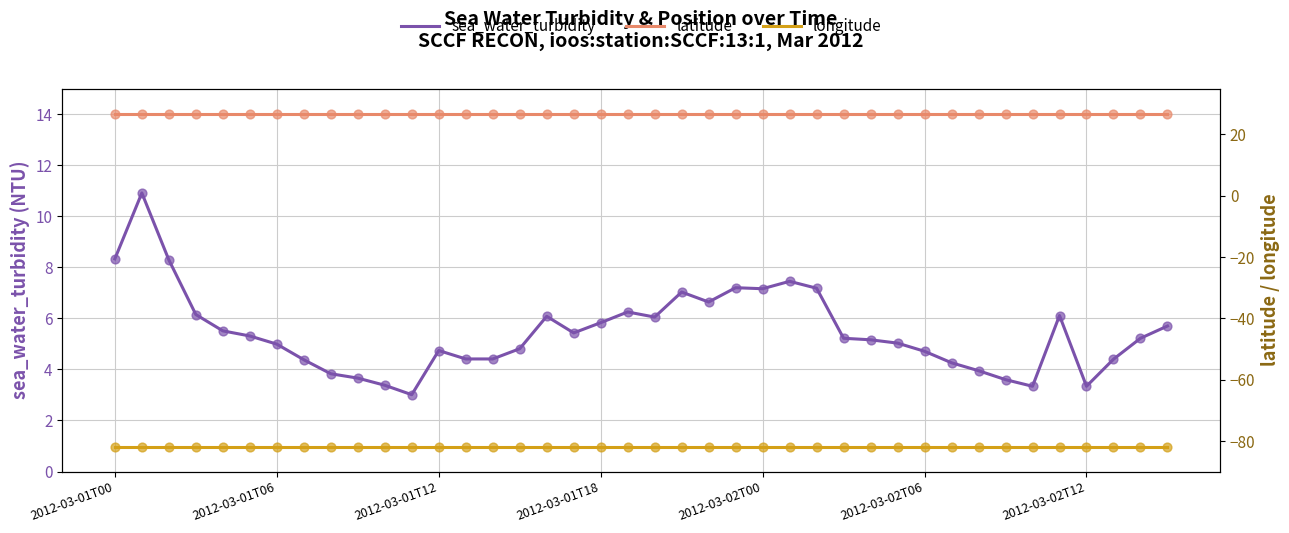

The value of sea_water_turbidity at 2012-03-02T00 is 7.2. True or false?

True